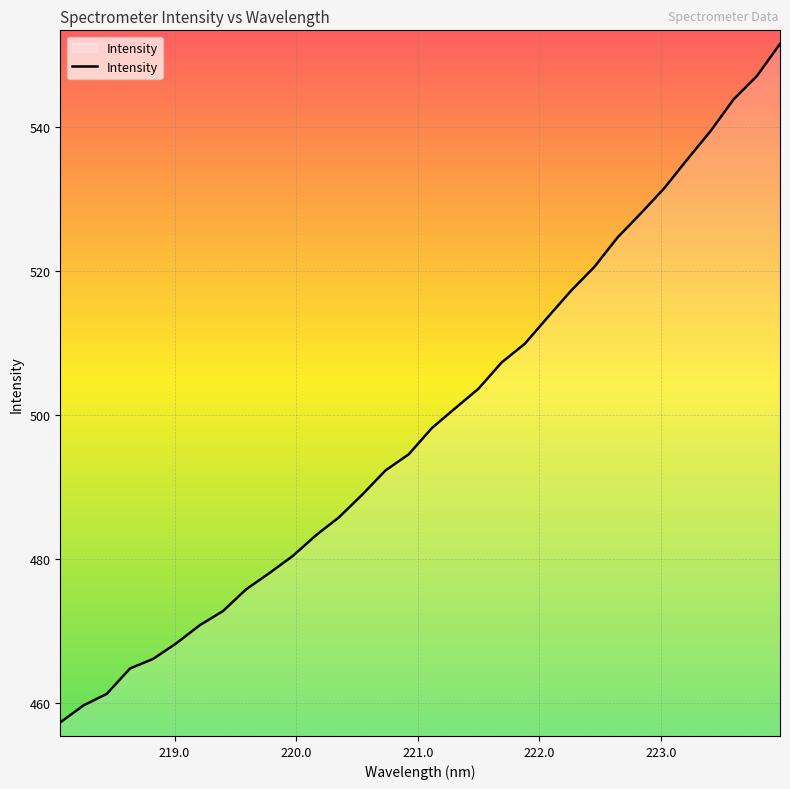

How many lines are shown in the chart?

1